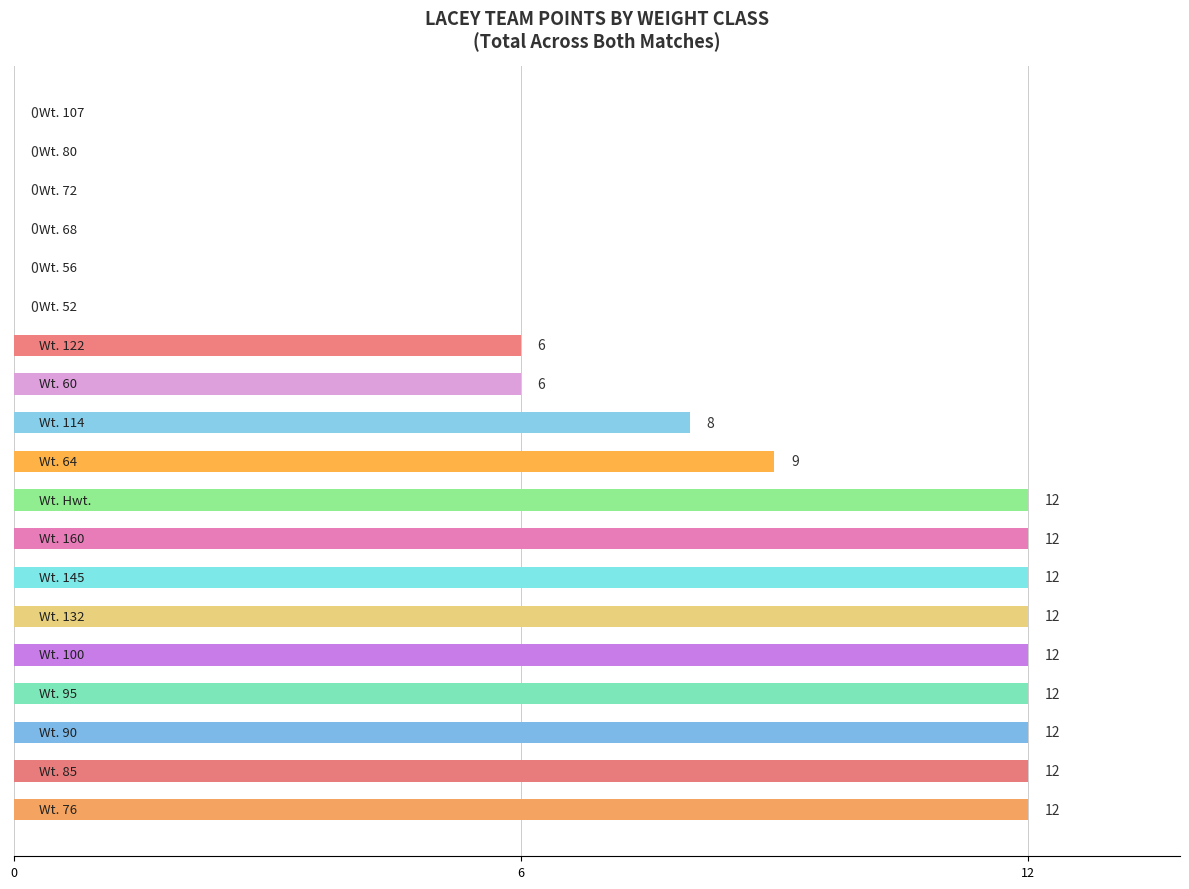

What is the greatest value displayed?

12